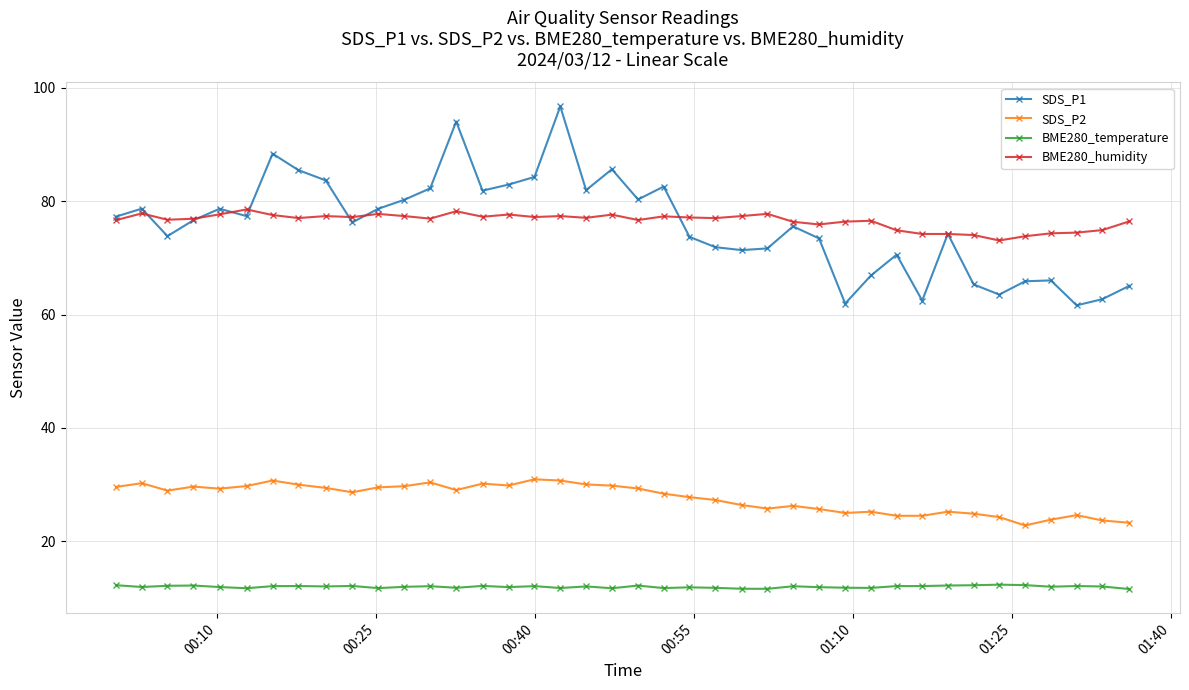

True or false: SDS_P2 and SDS_P1 intersect in this chart.

False